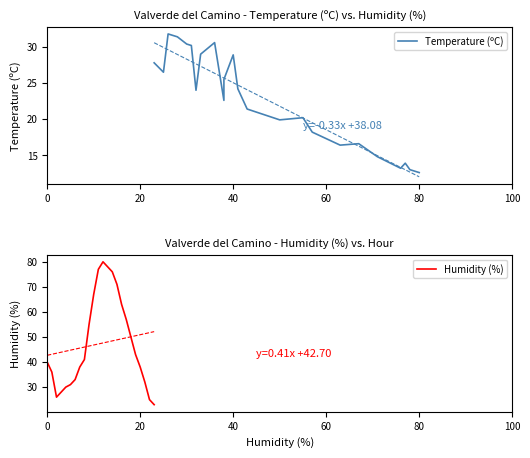

What is the highest value of the Humidity (%) series?

80